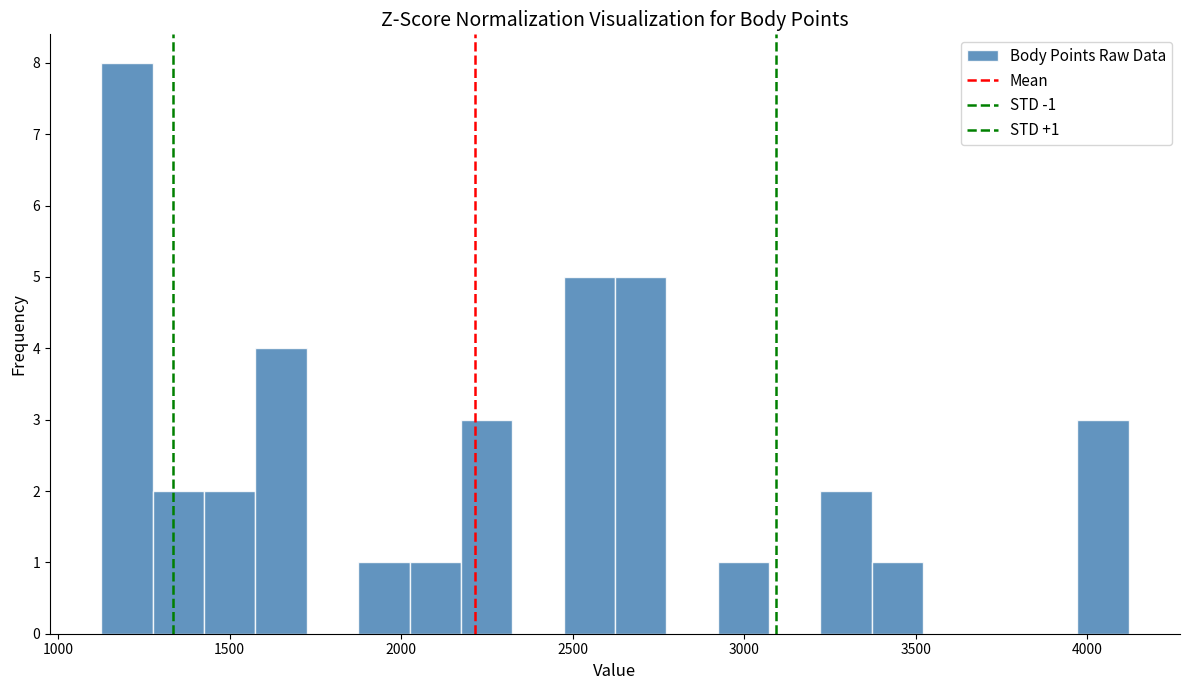

Around what value on the x-axis is the tallest bar? Give the approximate position of its centre, as read against the axis.

1200